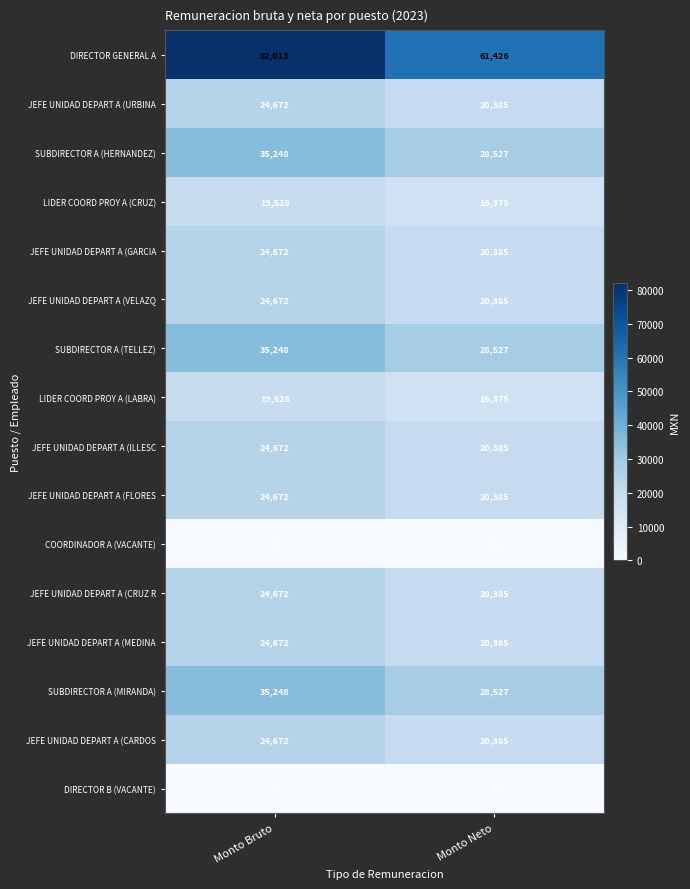

How many categories are shown in the chart?

2